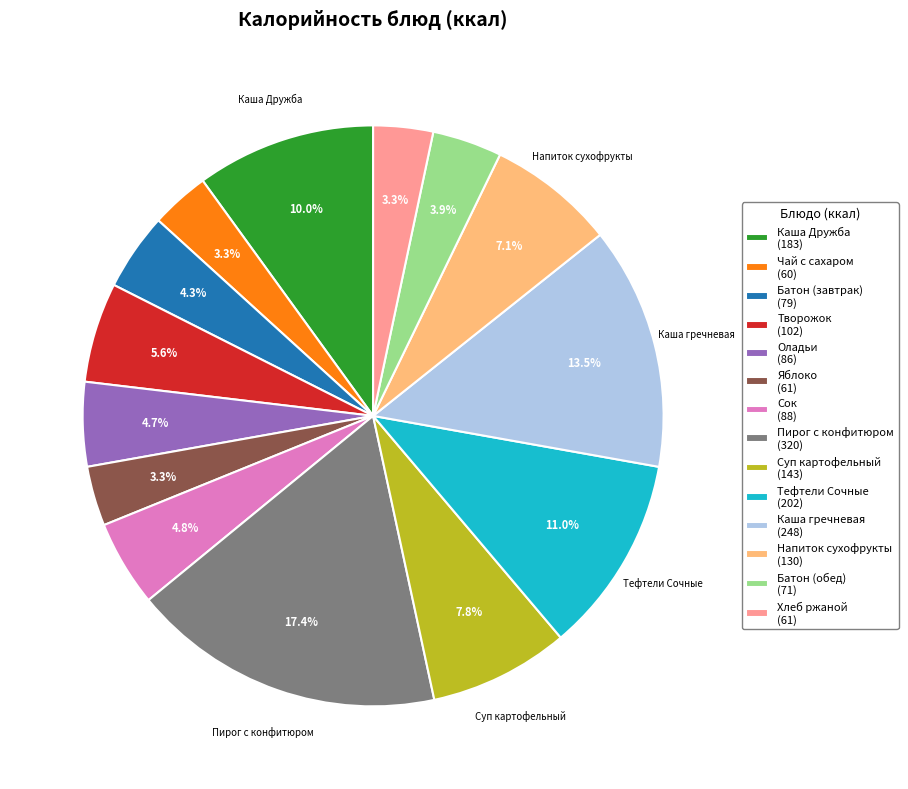

Does any single category account for the majority?

No